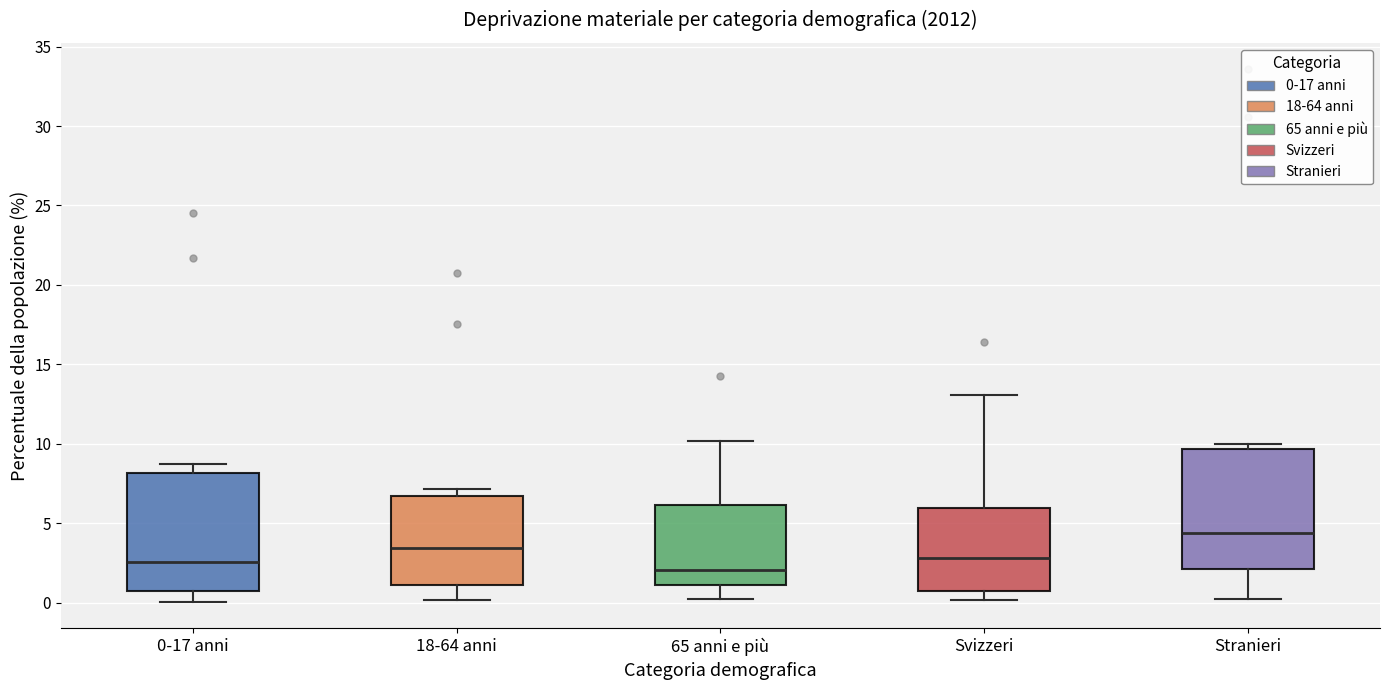

Reading left to right, transcribe this box plot: for each box, give where its median line is, the range the box spans, and where its two whiskers end, as read against the y-axis. The values are not printed on the chart, so give them approximately, as read against the axis.

0-17 anni: median 2.5, box 0.5 to 8.0, whiskers 0.0 to 8.5
18-64 anni: median 3.5, box 1.0 to 6.5, whiskers 0.0 to 7.0
65 anni e più: median 2.0, box 1.0 to 6.0, whiskers 0.0 to 10.0
Svizzeri: median 3.0, box 0.5 to 6.0, whiskers 0.0 to 13.0
Stranieri: median 4.5, box 2.0 to 9.5, whiskers 0.0 to 10.0